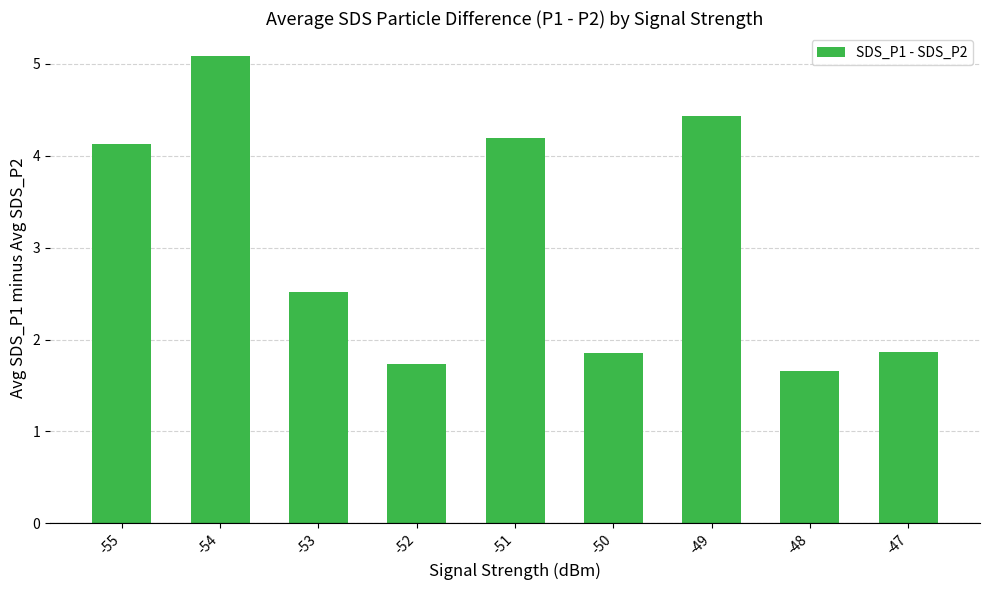

How many data points does each series have?

9